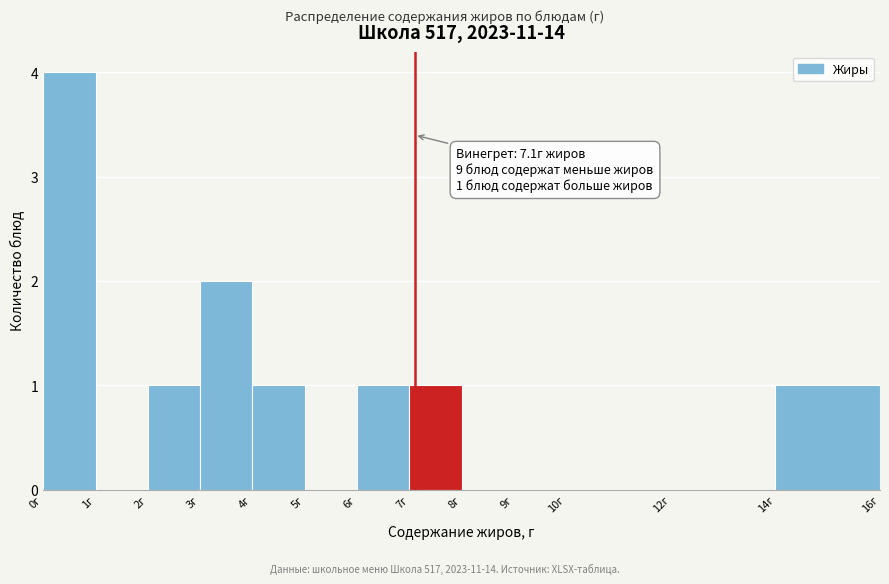

Over which range of the x-axis is the bar tallest?

0 to 1